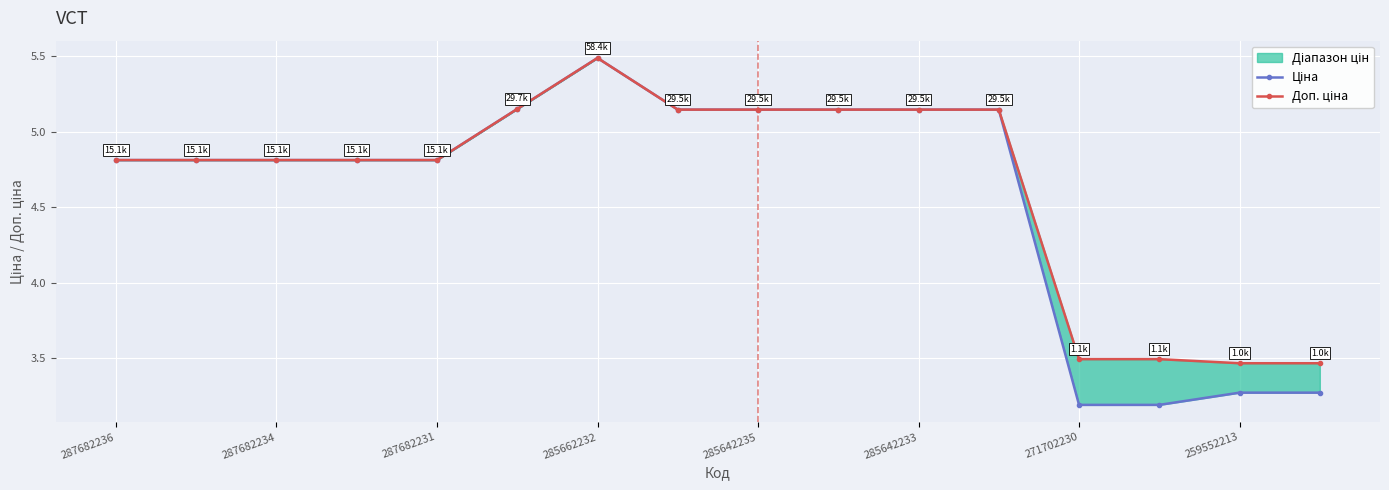

List the series in order of their peak value, highest first.

Ціна, Доп. ціна